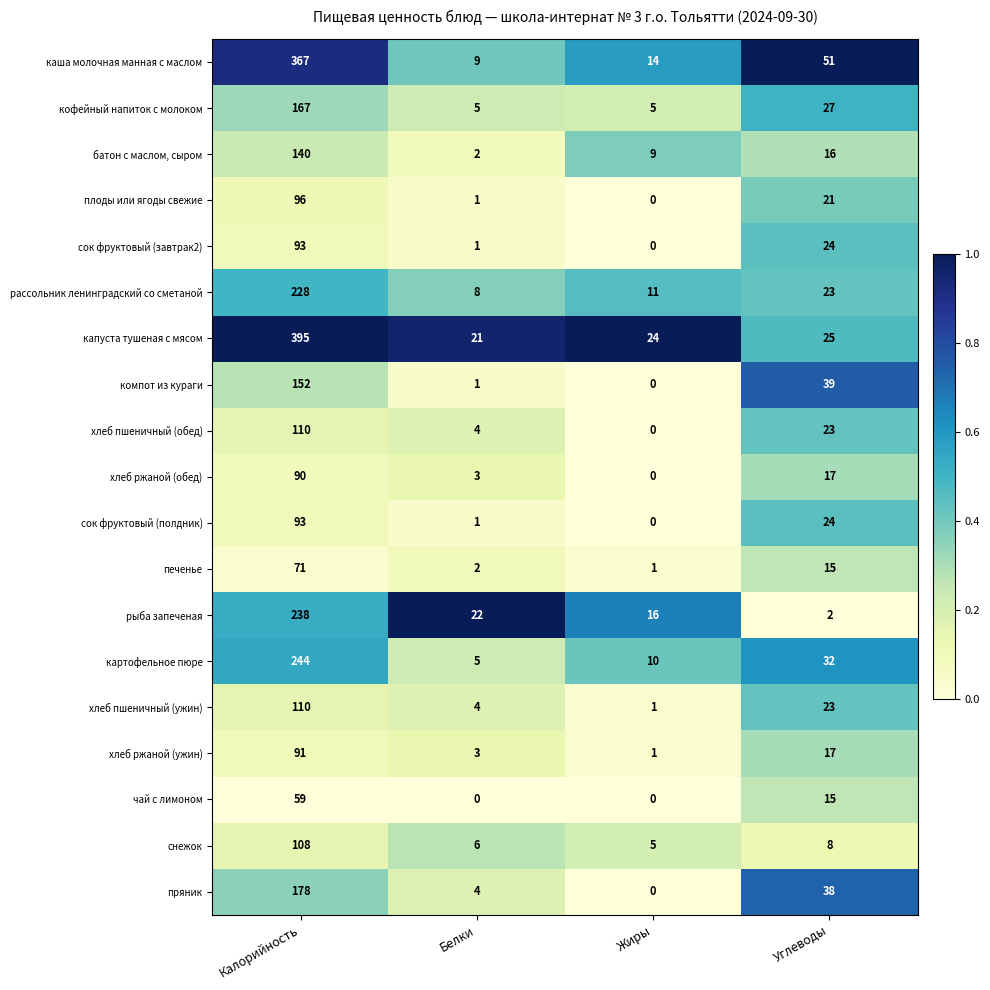

The рассольник ленинградский со сметаной series shows 8 at Белки. True or false?

True